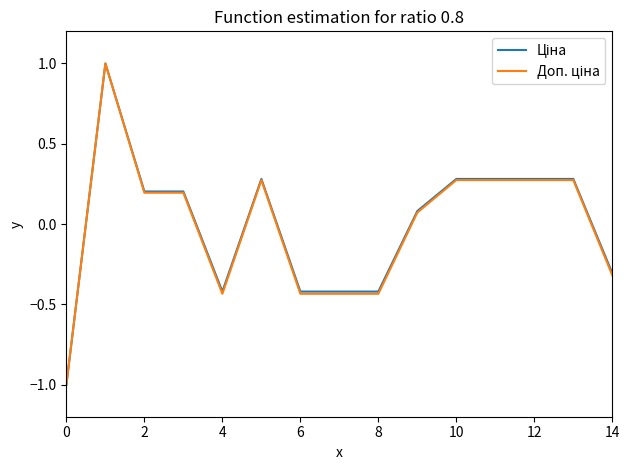

What is the minimum value shown in the chart?

-1.0